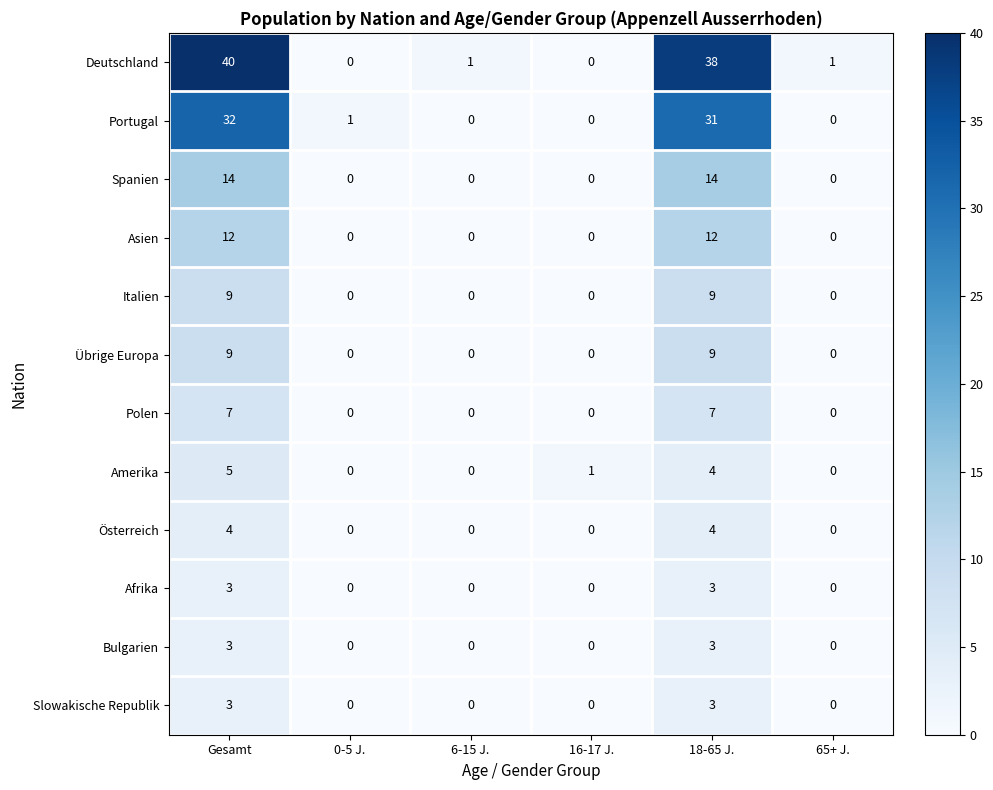

Count the Asien values in the range 0 to 12.

6